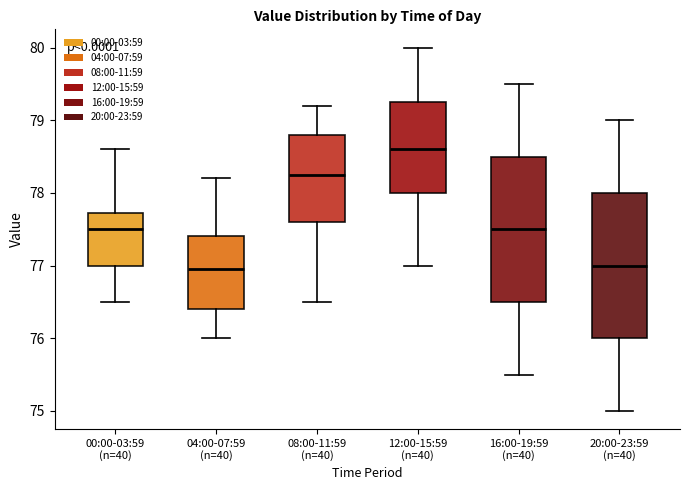

Where is the lower edge of the box for 04:00-07:59 (n=40) on the y-axis? The values are not printed on the chart, so give them approximately, as read against the axis.

76.4